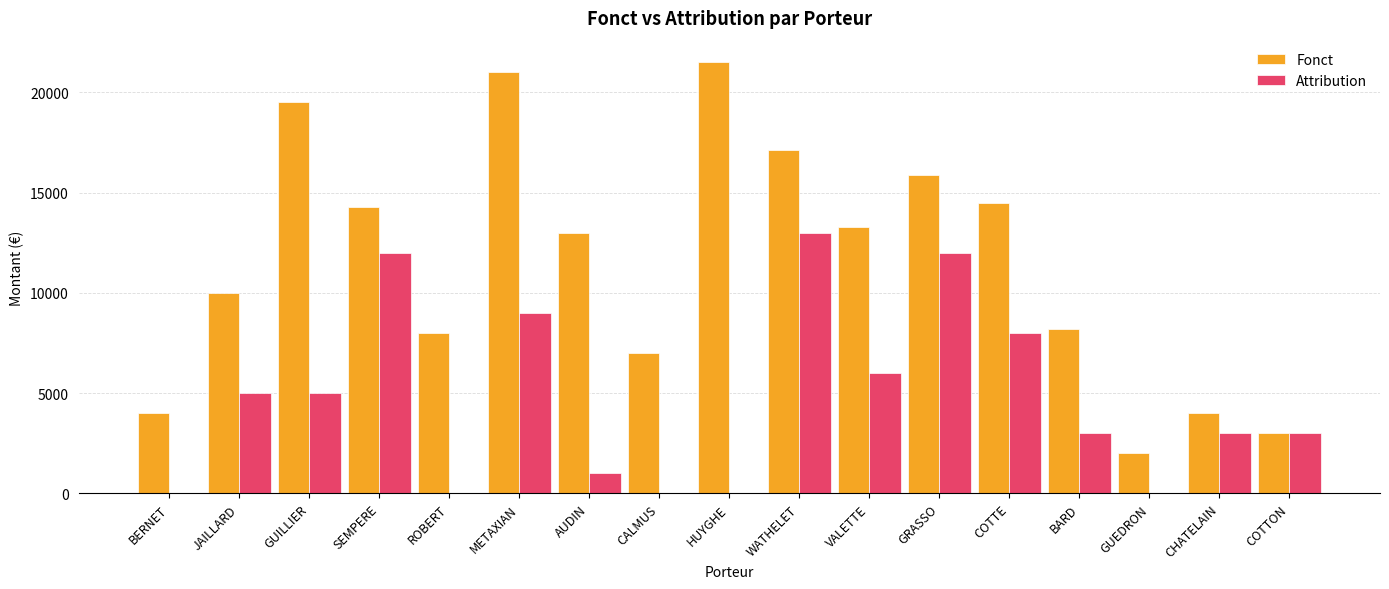

Reading left to right, extract all data points from this chart.

Fonct: BERNET=4000	JAILLARD=10000	GUILLIER=19500	SEMPERE=14305	ROBERT=8000	METAXIAN=21000	AUDIN=12970	CALMUS=7000	HUYGHE=21500	WATHELET=17113	VALETTE=13300	GRASSO=15900	COTTE=14500	BARD=8200	GUEDRON=2000	CHATELAIN=4000	COTTON=3000
Attribution: BERNET=0	JAILLARD=5000	GUILLIER=5000	SEMPERE=12000	ROBERT=0	METAXIAN=9000	AUDIN=1000	CALMUS=0	HUYGHE=0	WATHELET=13000	VALETTE=6000	GRASSO=12000	COTTE=8000	BARD=3000	GUEDRON=0	CHATELAIN=3000	COTTON=3000